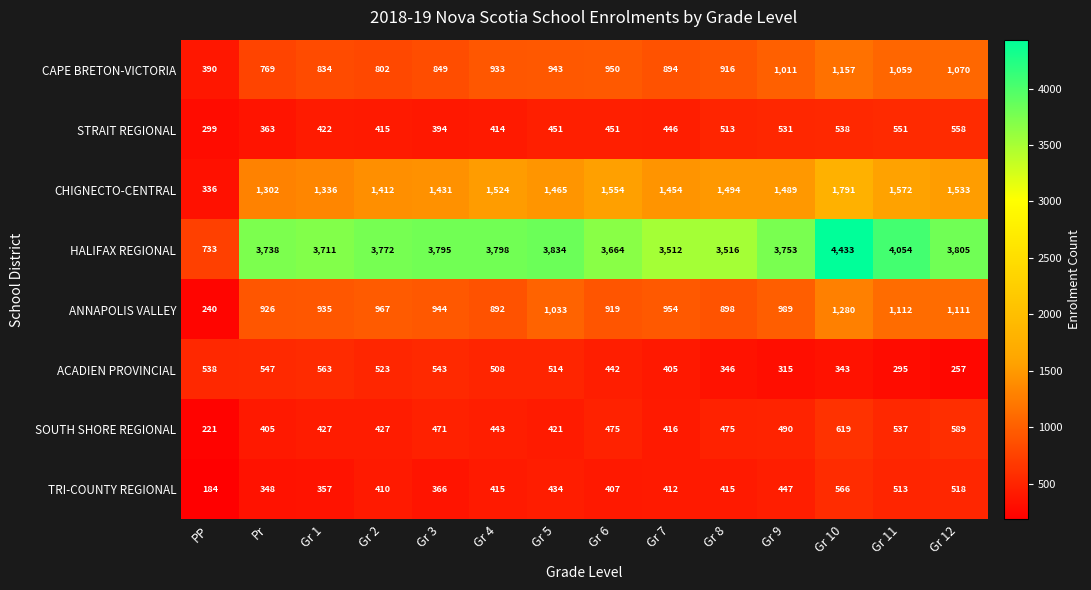

True or false: CHIGNECTO-CENTRAL has a value of 1412 at Gr 2.

True